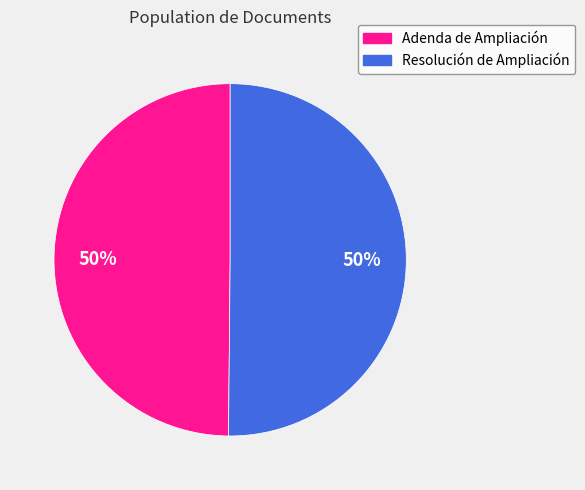

True or false: Adenda de Ampliación accounts for 50% of the total.

True